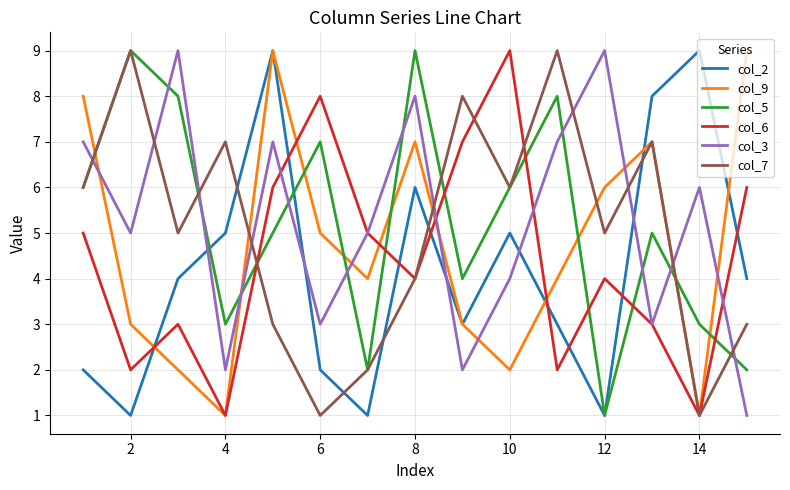

True or false: col_9 and col_5 intersect in this chart.

True